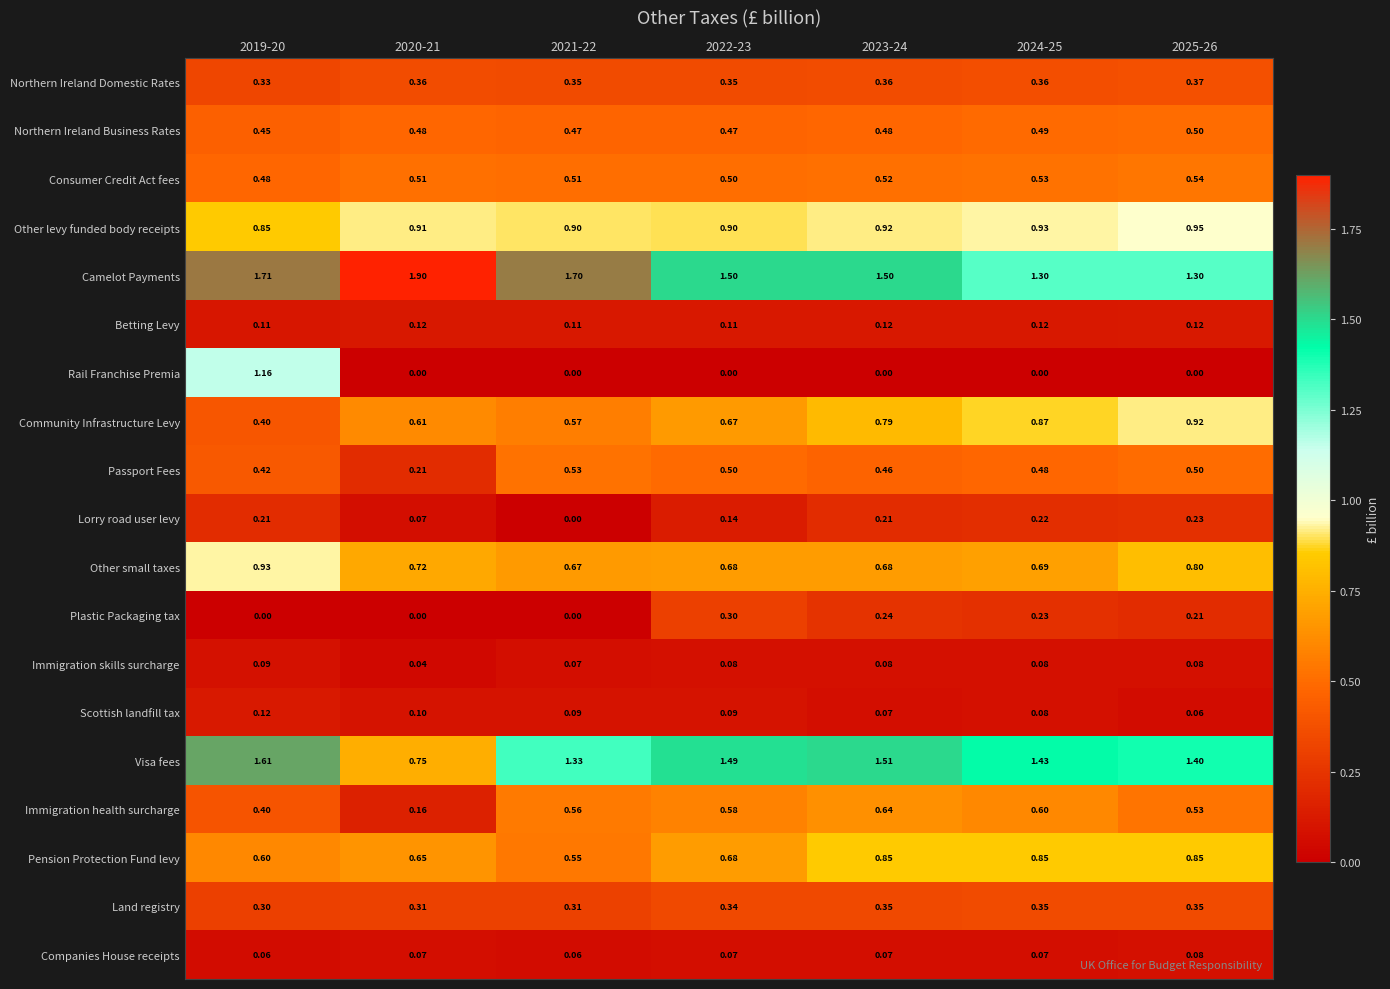

Between 2019-20 and 2024-25, which series saw the biggest shift?

Rail Franchise Premia